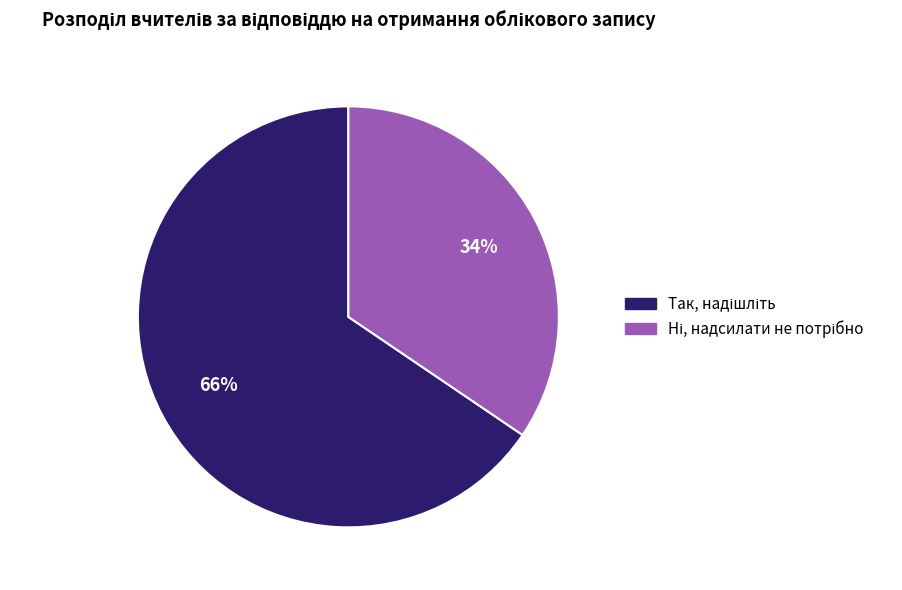

Is there any slice that represents more than half of the pie?

Yes